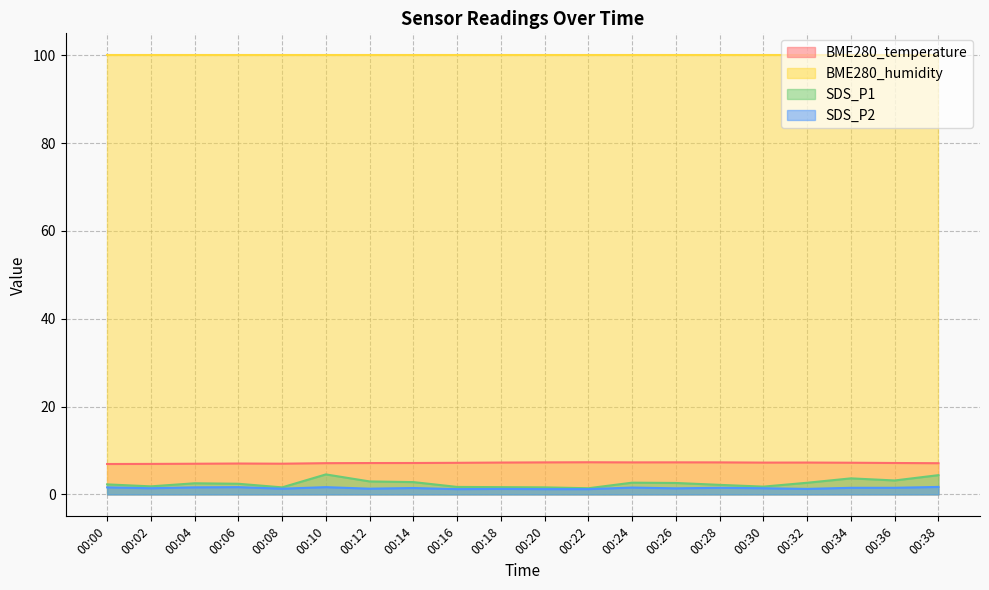

What is the difference between the maximum and minimum values in the SDS_P1 series?

3.1